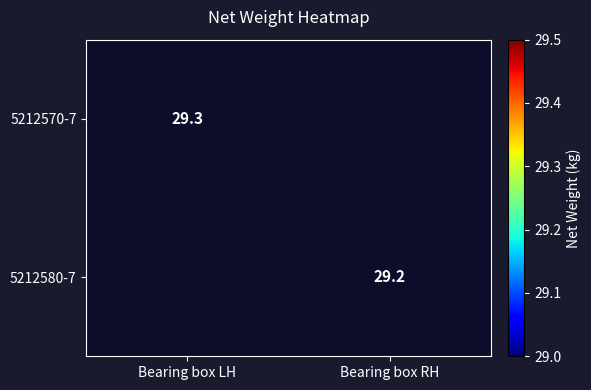

Is it true that 5212580-7 equals 7.6 at Bearing box RH?

False